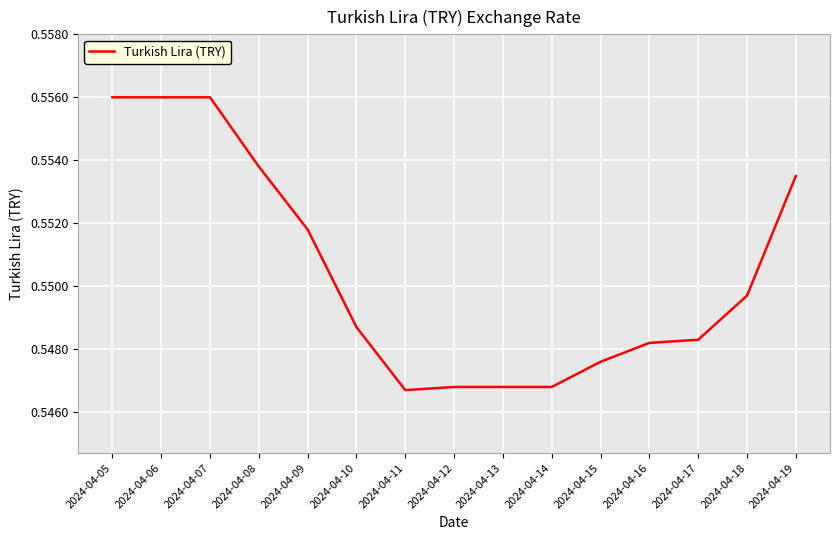

How many lines are shown in the chart?

1